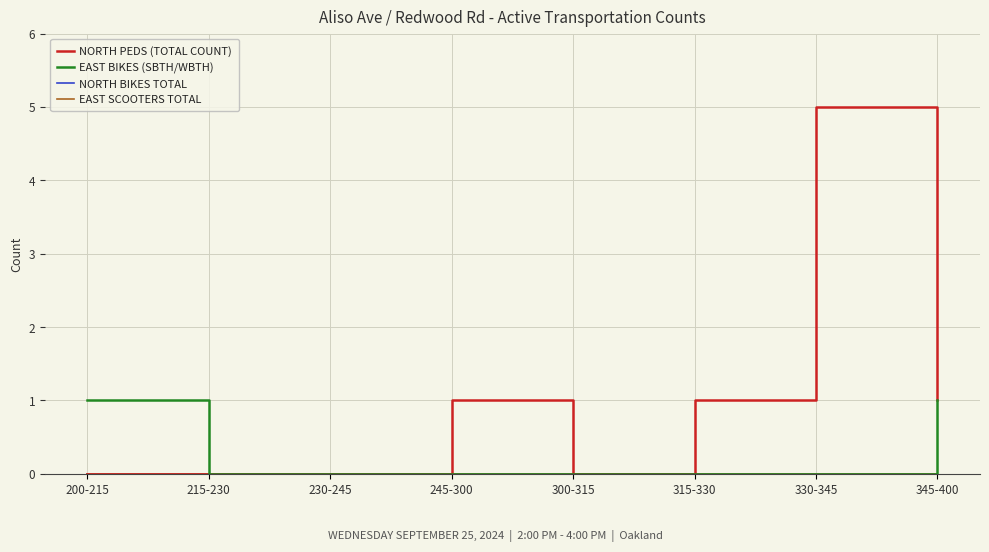

Rank the series at 315-330 from highest to lowest value.

NORTH PEDS (TOTAL COUNT), EAST BIKES (SBTH/WBTH), NORTH BIKES TOTAL, EAST SCOOTERS TOTAL